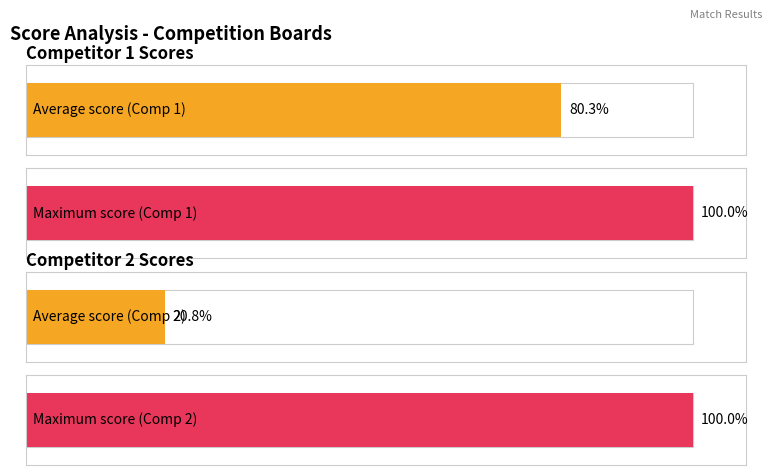

Rank the series by their average value, from highest to lowest.

Score 1, Score 2